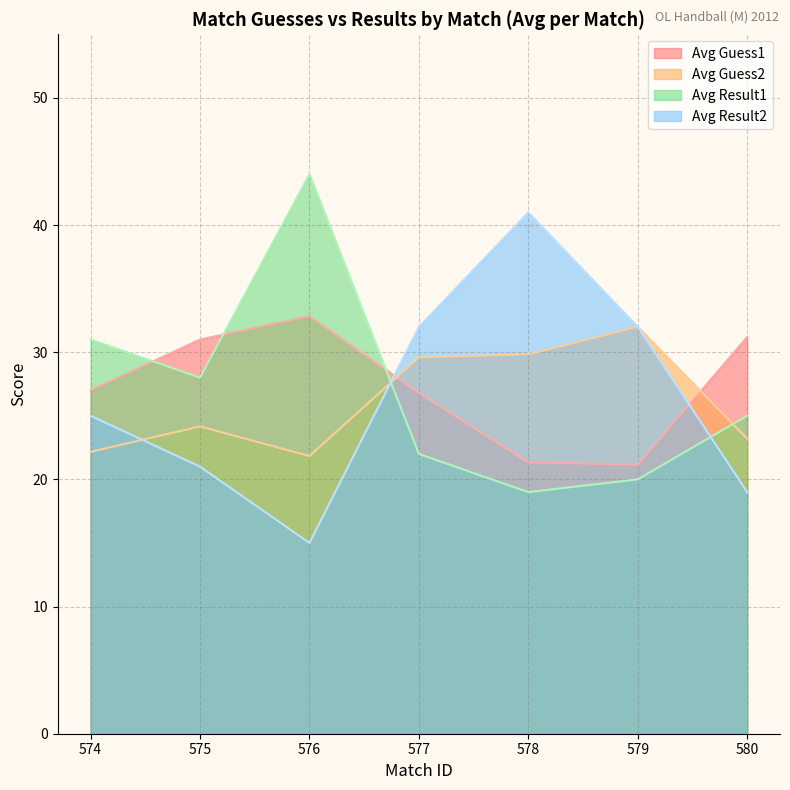

Where is avg_result2 nearest to the value 28?

574